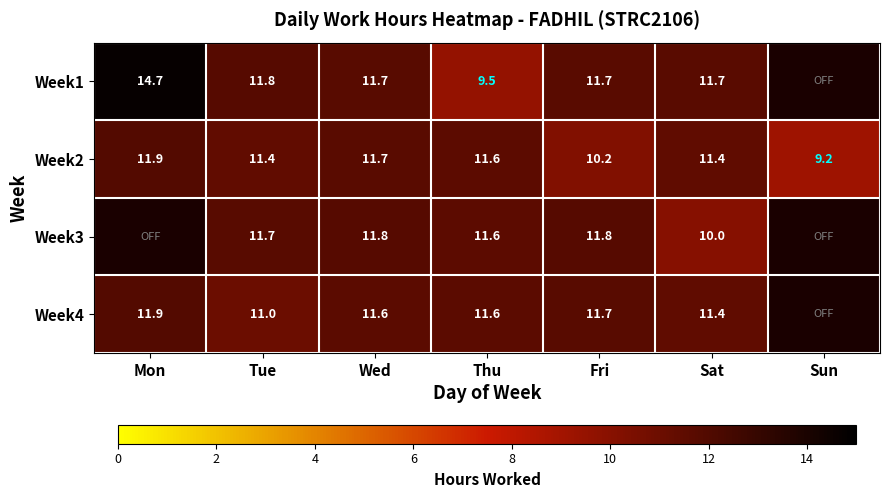

What is the total value across all series at Wed?

46.8